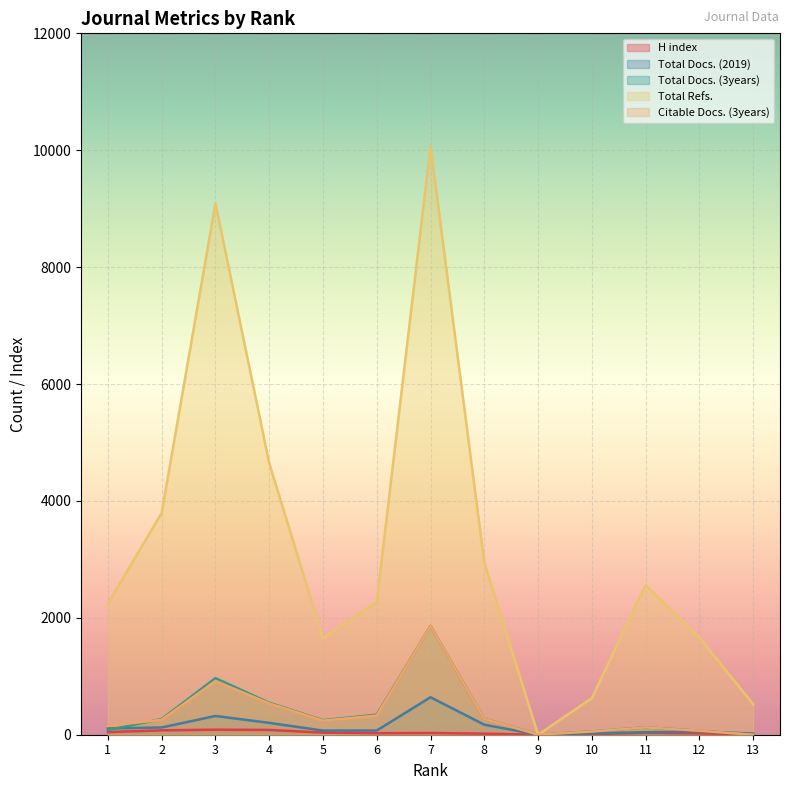

How many intersections are there between Total Refs. and Total Docs. (3years)?

2